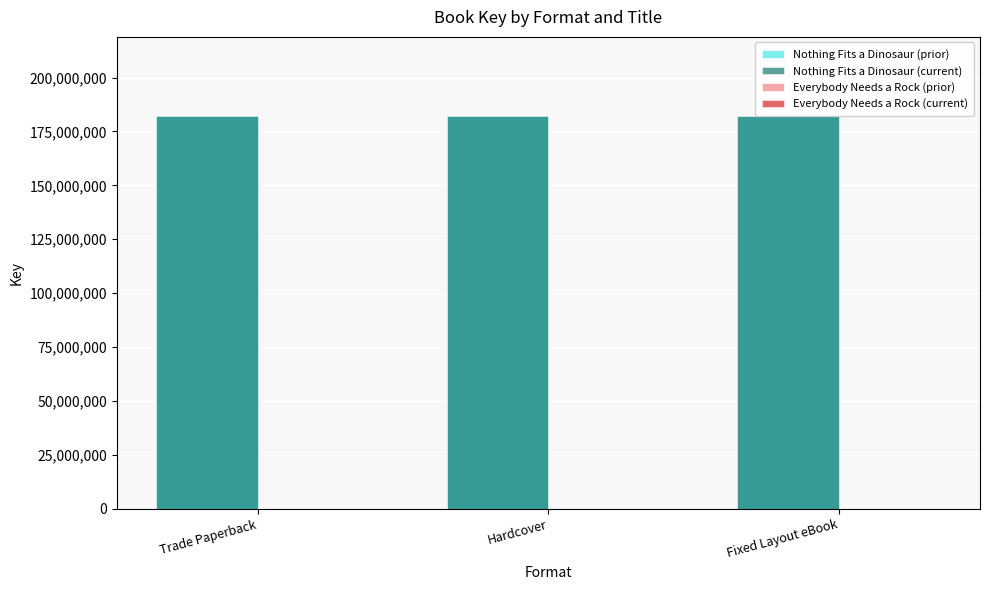

What are all the series names shown in the legend?

Nothing Fits a Dinosaur (prior), Nothing Fits a Dinosaur (current), Everybody Needs a Rock (prior), Everybody Needs a Rock (current)